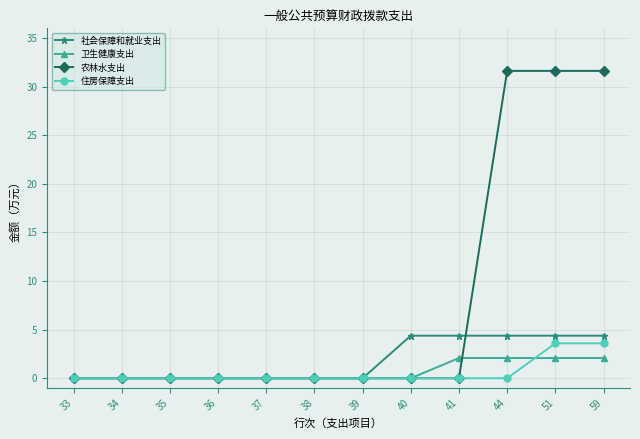

Does the chart have visible grid lines?

Yes